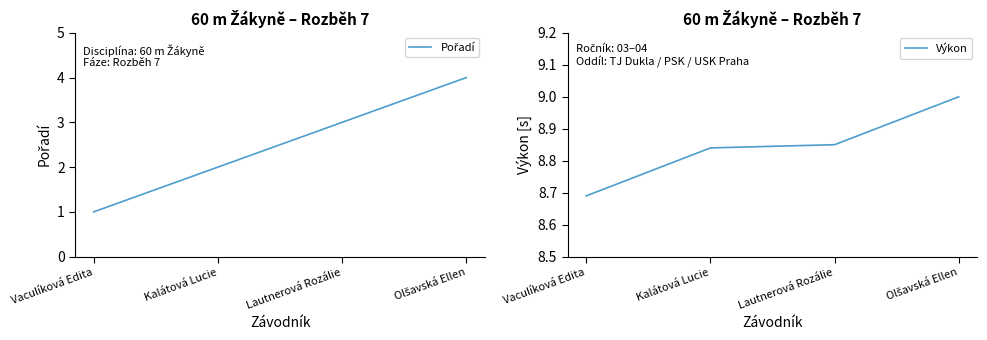

What is the value of the Pořadí point at the 4th from the left?

4.0